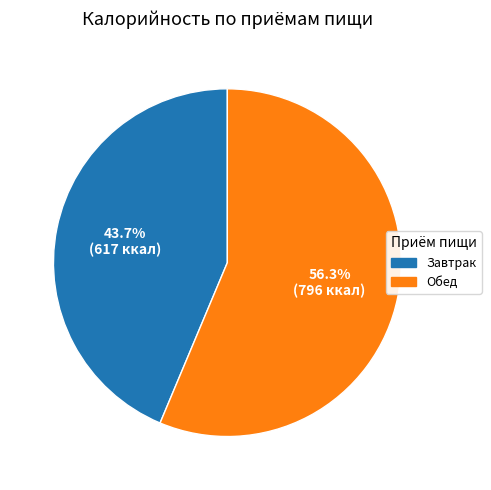

Which slice is the largest?

Обед